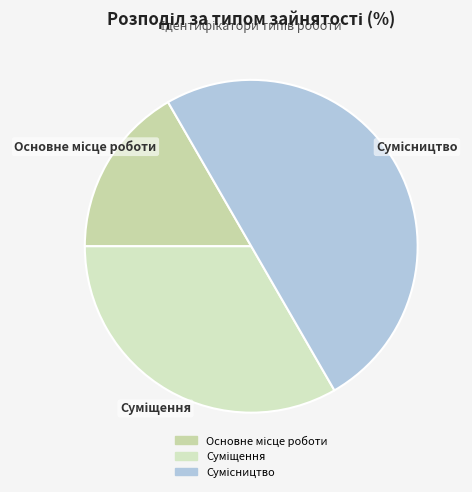

Count the number of slices in the pie.

3